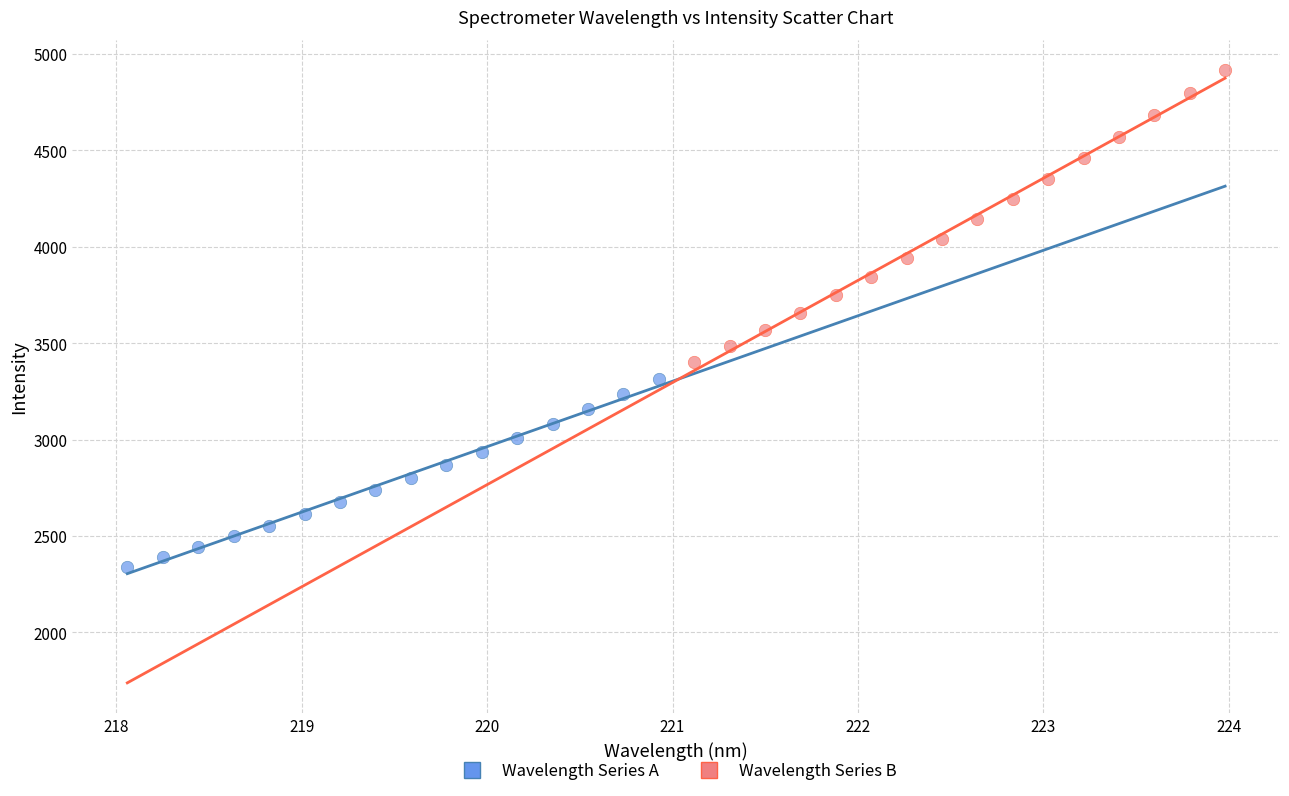

Which series reaches the maximum Y coordinate?

Wavelength Series B